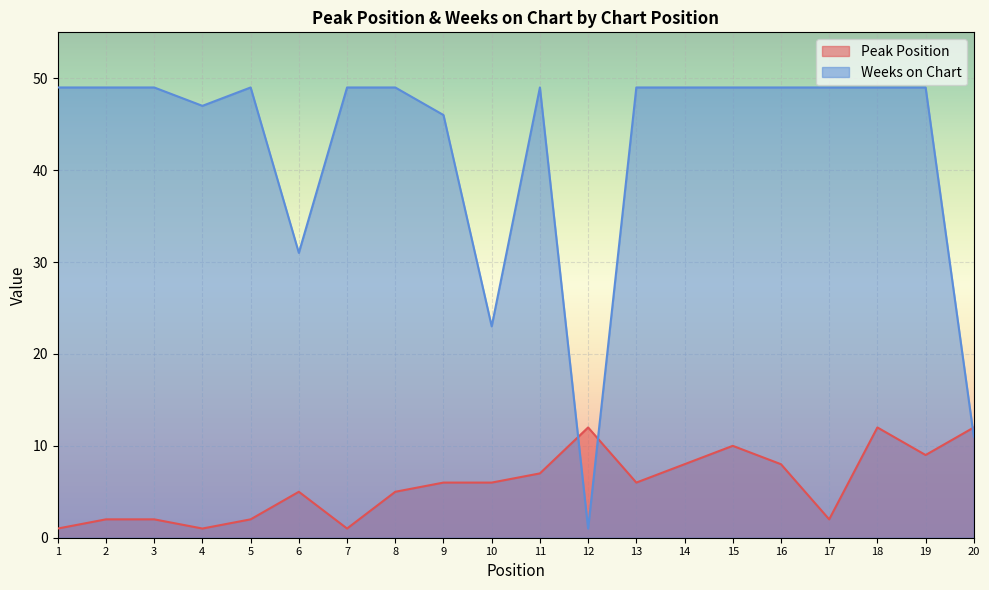

What are all the series names shown in the legend?

Peak Position, Weeks on Chart